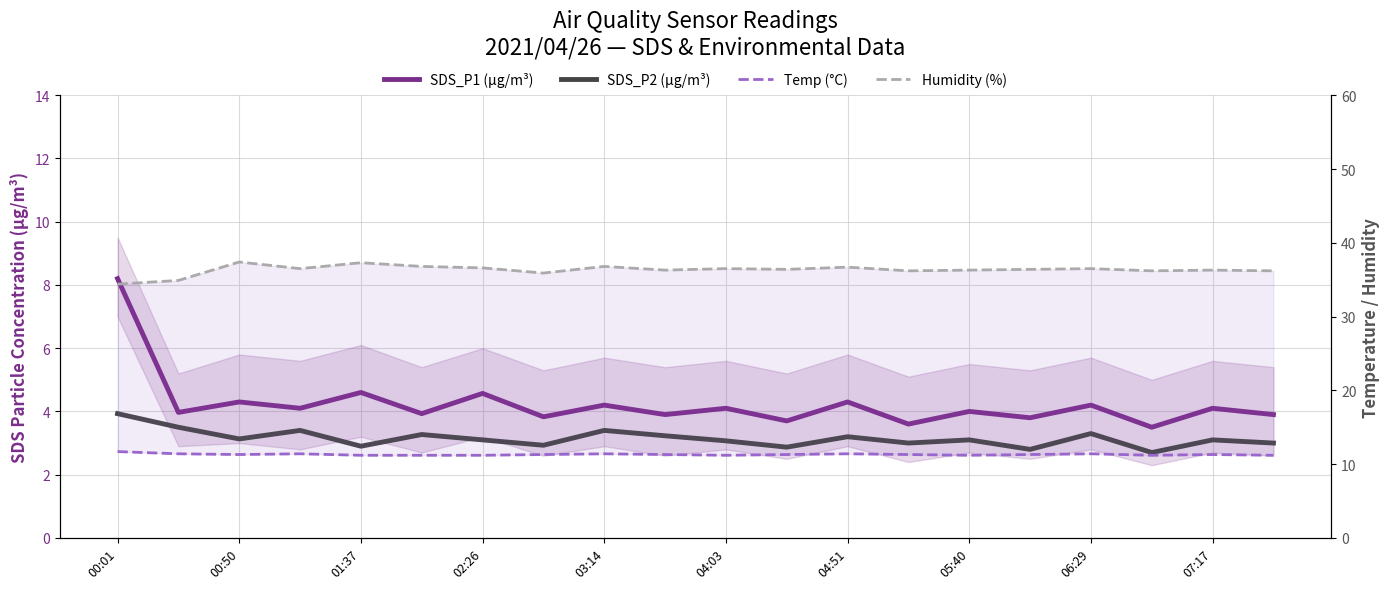

Is the value of SDS_P2 (µg/m³) at 18 greater than the value of Humidity (%) at 07:17?

No